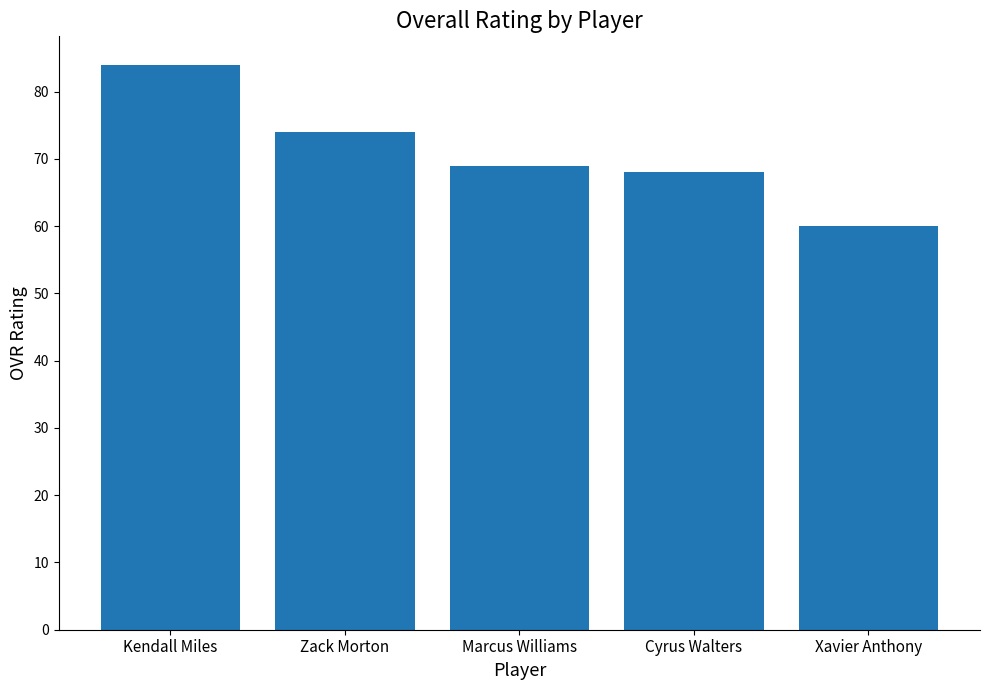

How many values are below 69?

2